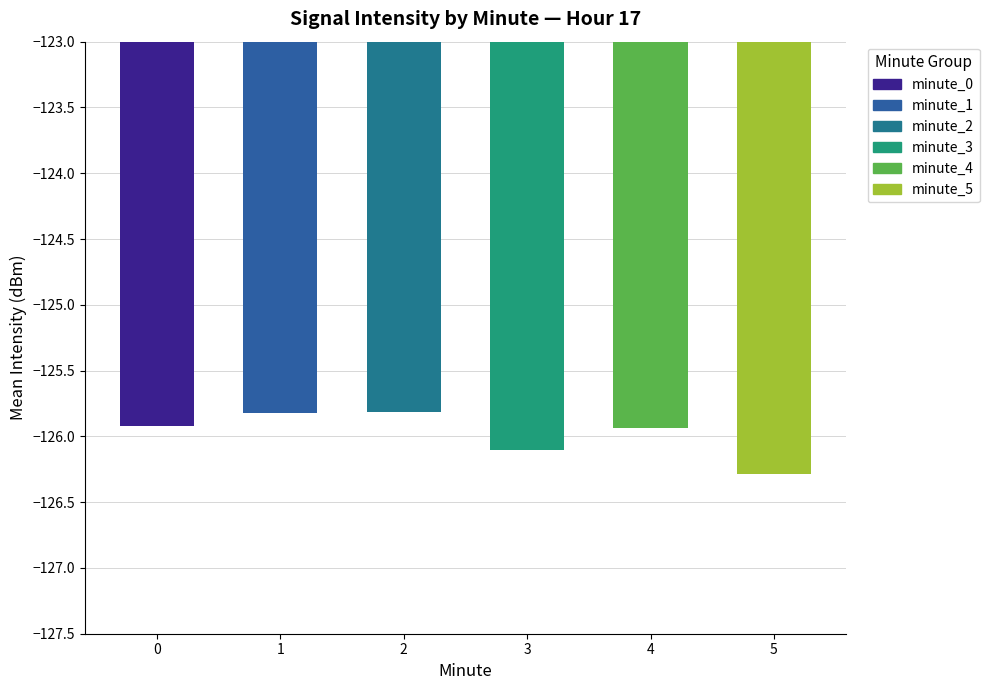

Count the values in the range -126 to -125.

4